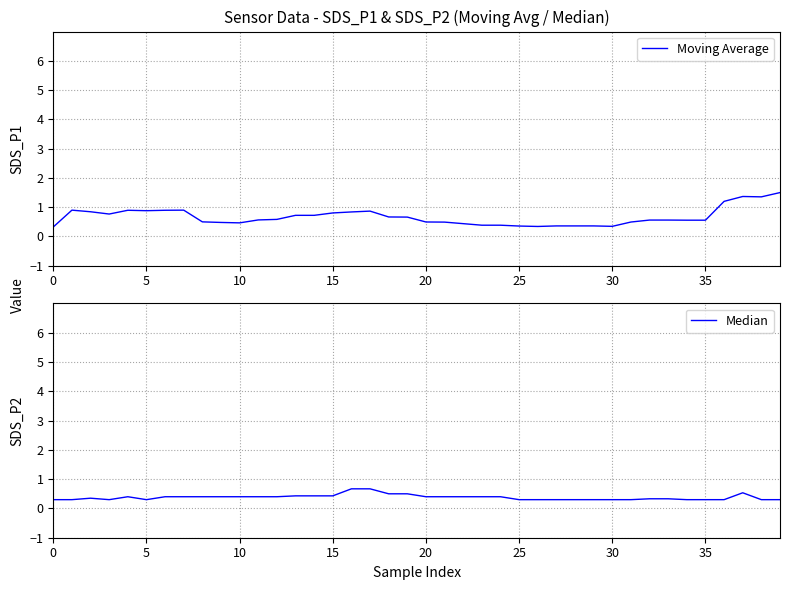

What is the lowest value of the Moving Average series?

0.3